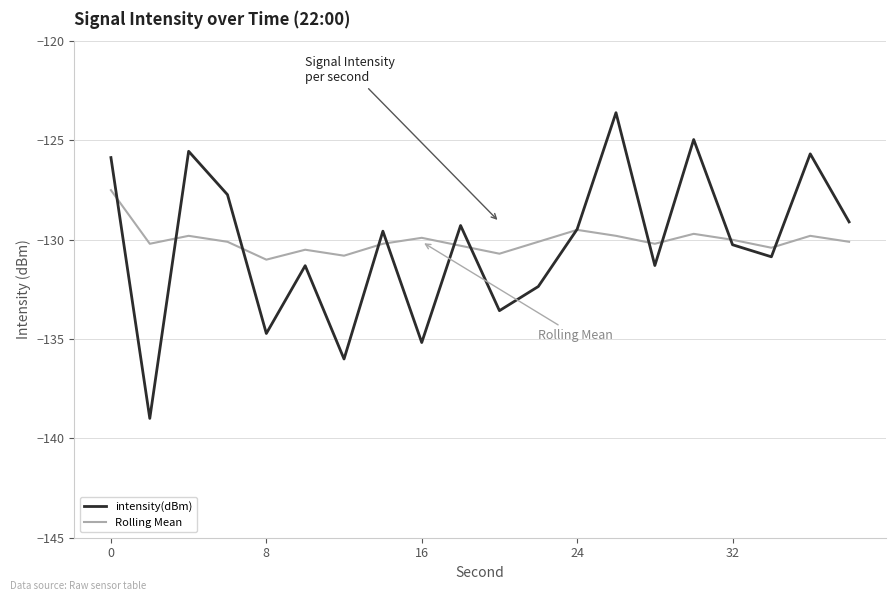

List the series in order of their overall mean, highest first.

Rolling Mean, intensity(dBm)